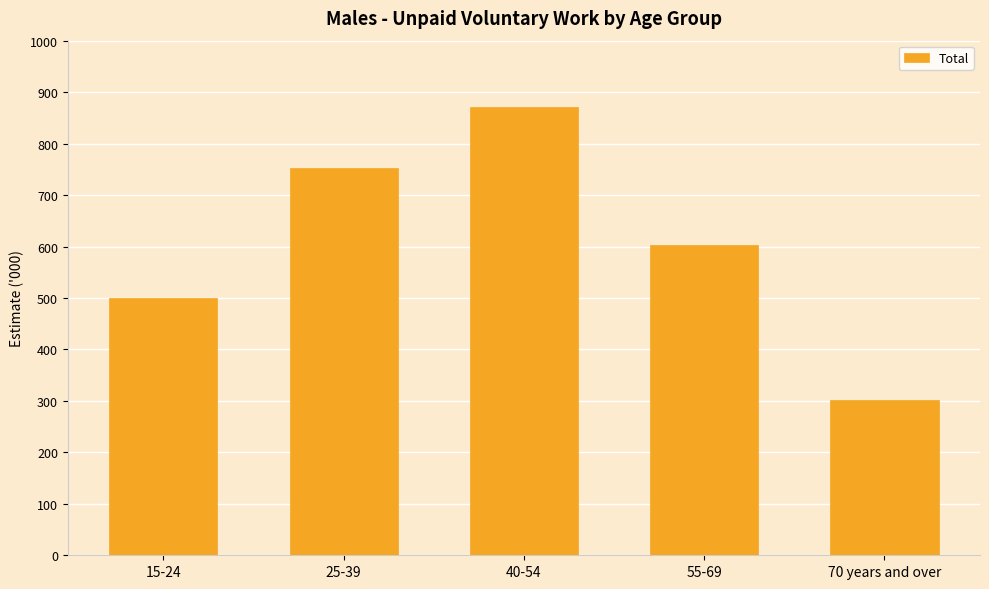

Rank the categories by value from lowest to highest.

70 years and over, 15-24, 55-69, 25-39, 40-54